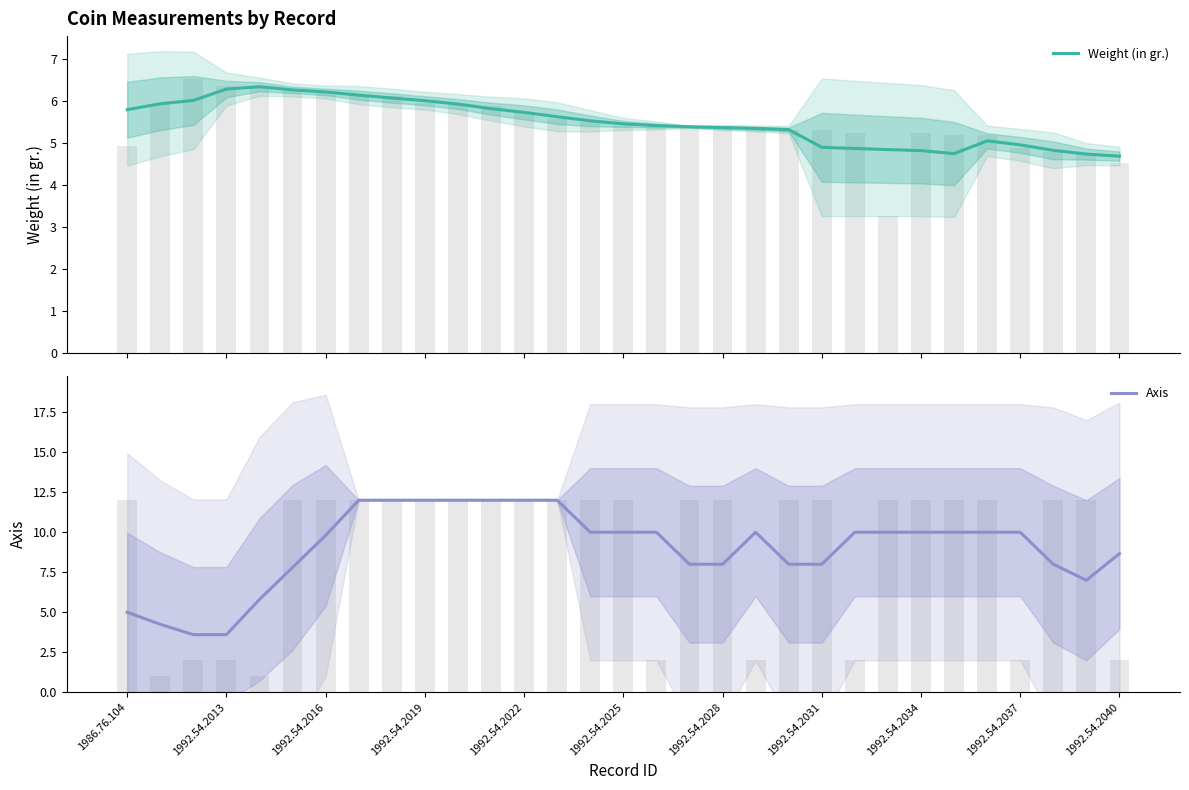

Read the Axis value at 20.

8.0